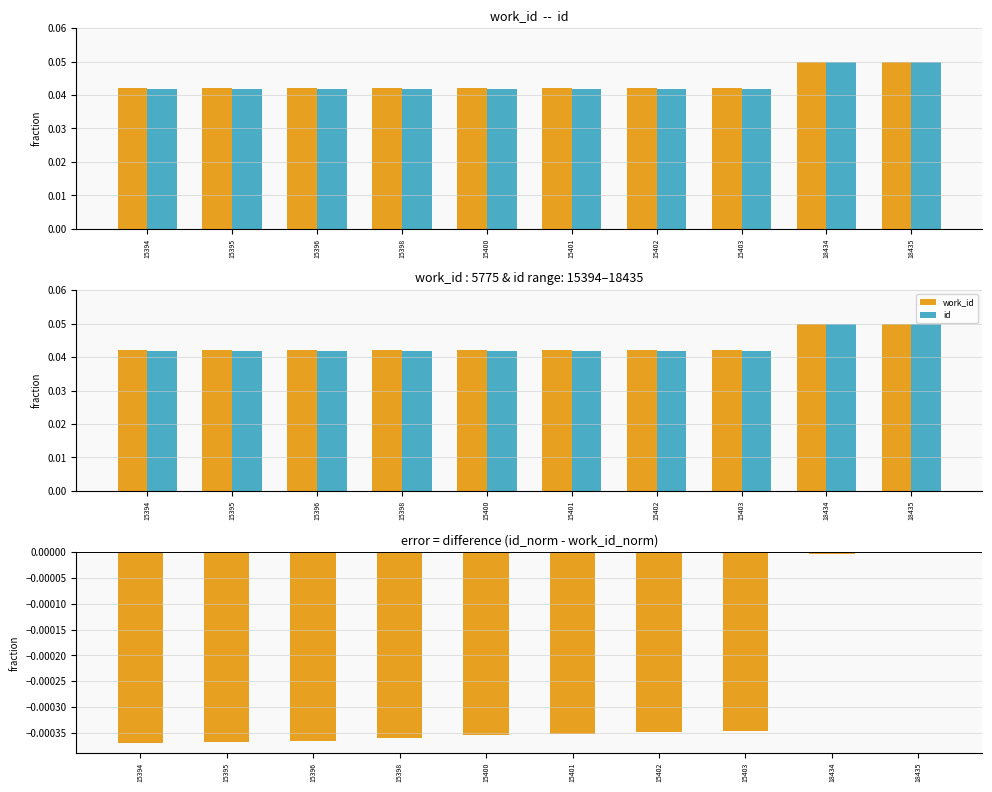

At which label does difference reach its minimum?

15394